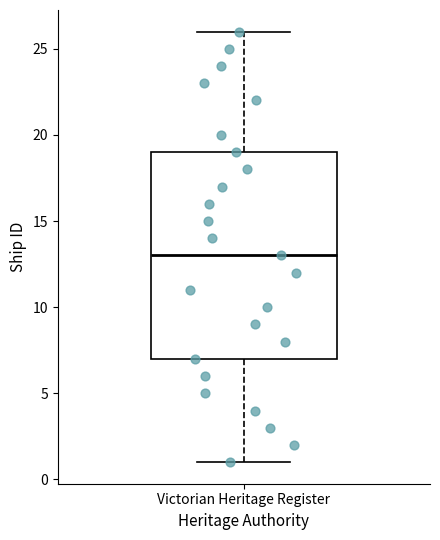

Where is the lower edge of the box for Victorian Heritage Register on the y-axis? The values are not printed on the chart, so give them approximately, as read against the axis.

7